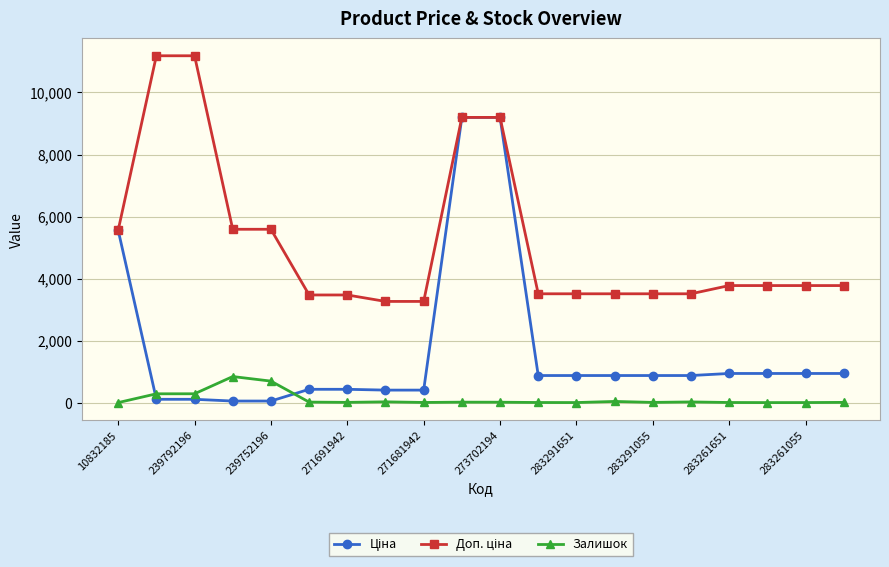

What is the highest value of the Залишок series?

845.0